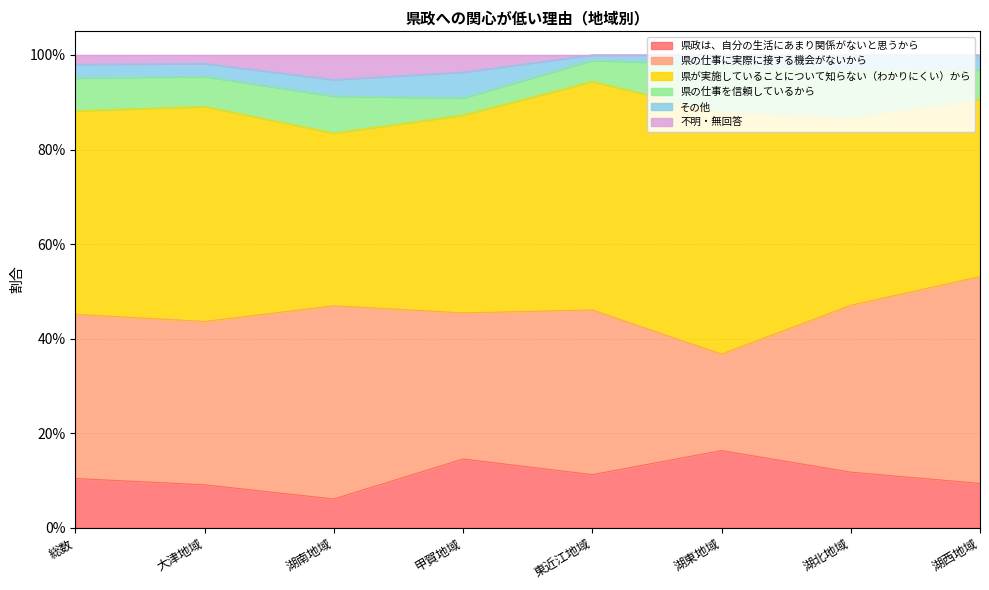

What is the highest value of the 県が実施していることについて知らない（わかりにくい）から series?

0.5